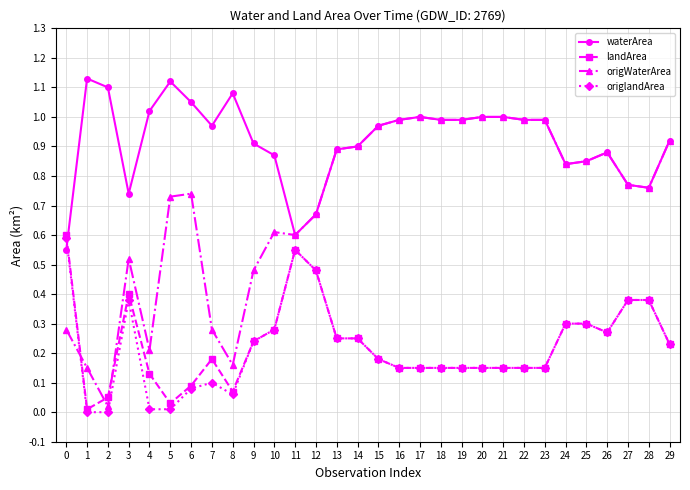

Which series ends up on top after the final intersection of waterArea and landArea?

waterArea